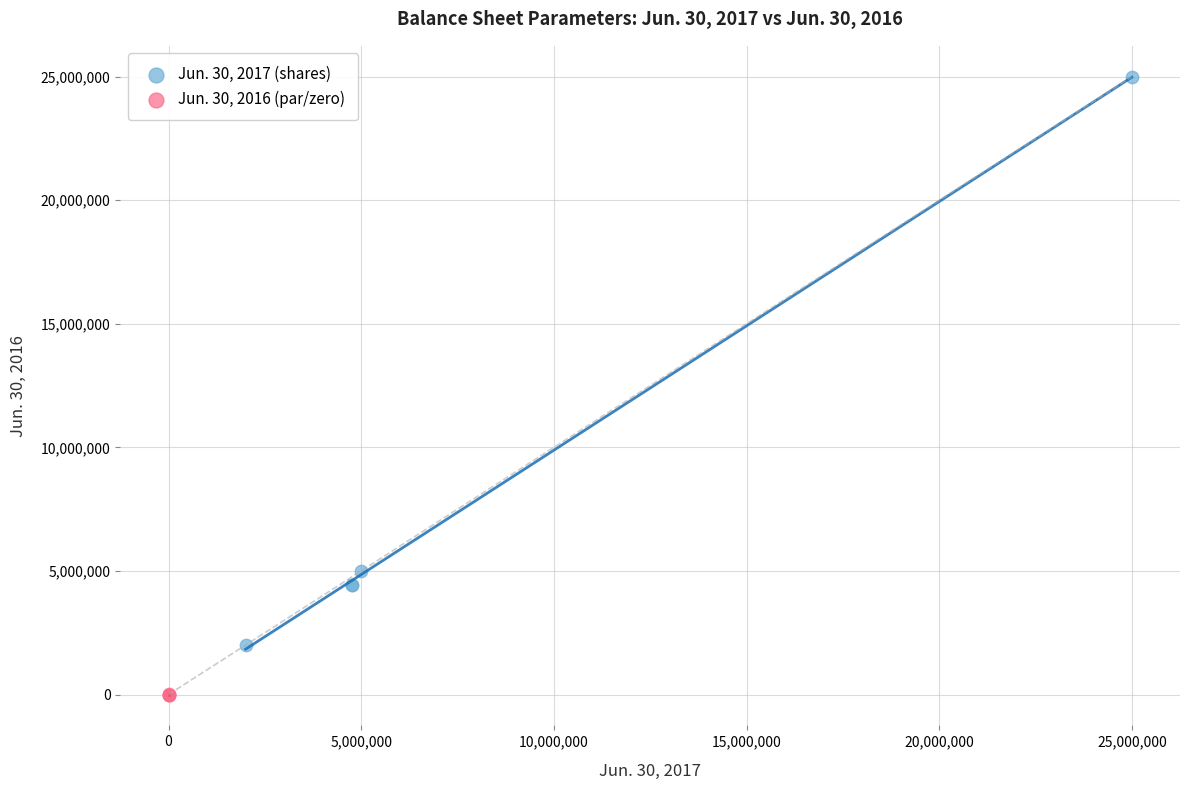

Which series reaches the minimum Y coordinate?

Jun. 30, 2016 (par/zero)